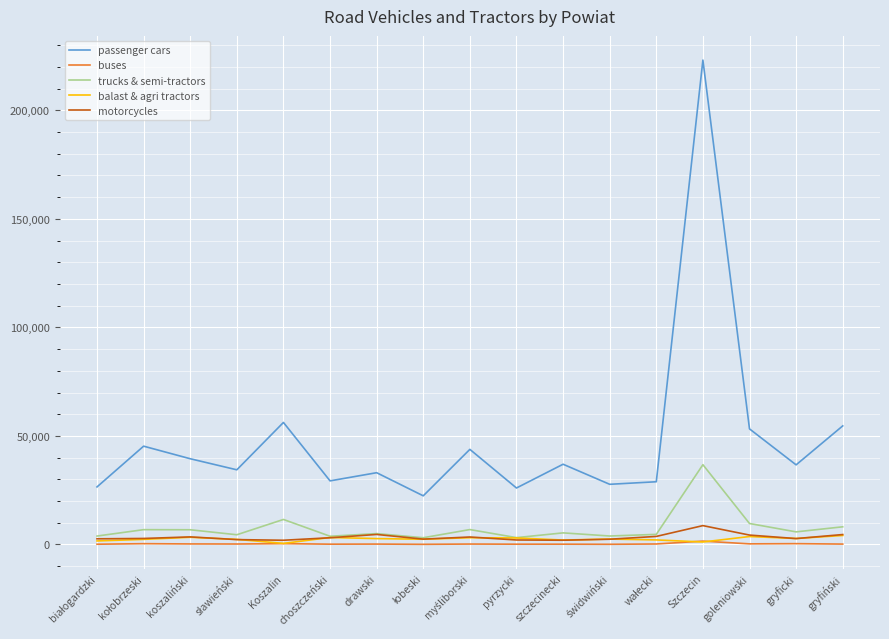

What is the spread (max minus min) of values at choszczeński?

29170